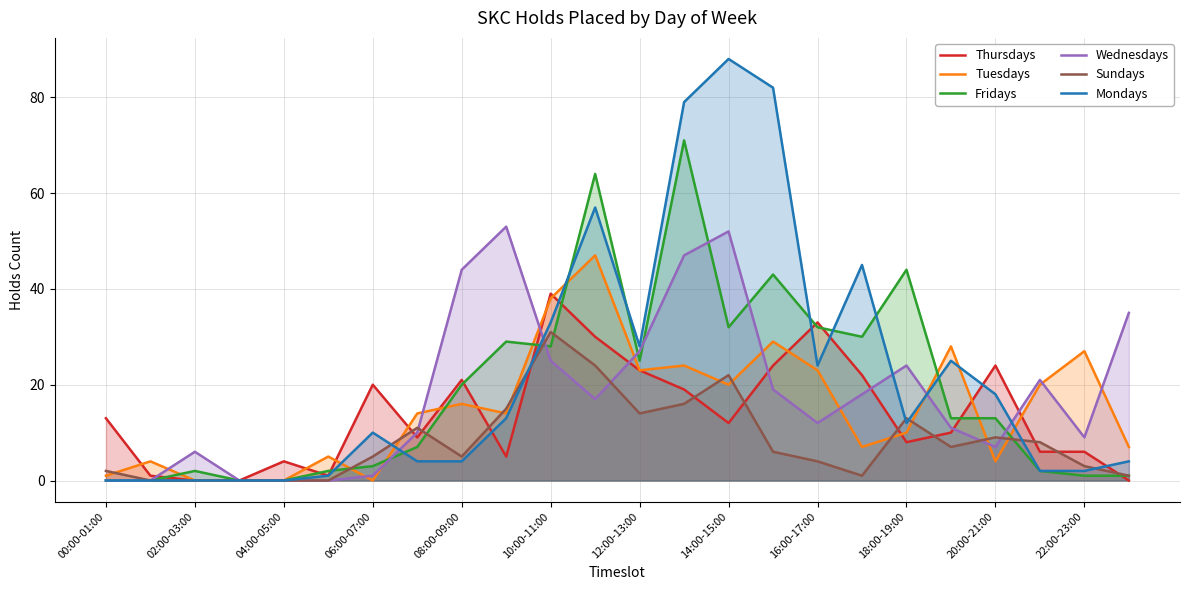

Which series has the widest spread of values?

Mondays